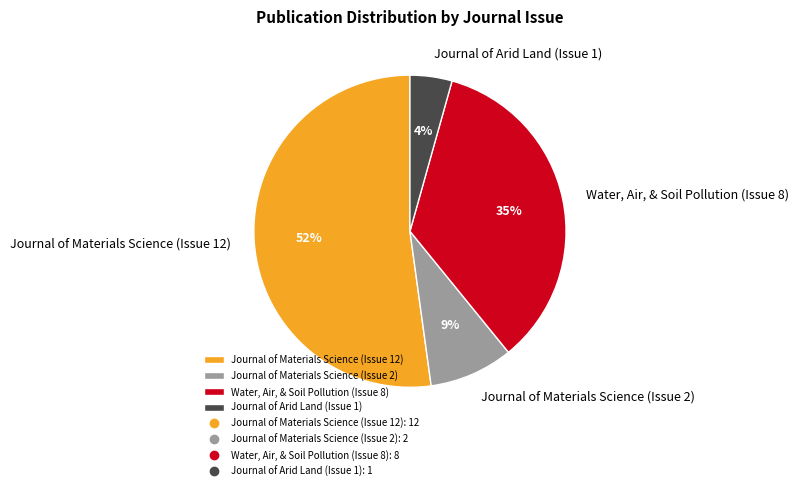

Rank the categories by value from highest to lowest.

Journal of Materials Science (Issue 12), Water, Air, & Soil Pollution (Issue 8), Journal of Materials Science (Issue 2), Journal of Arid Land (Issue 1)